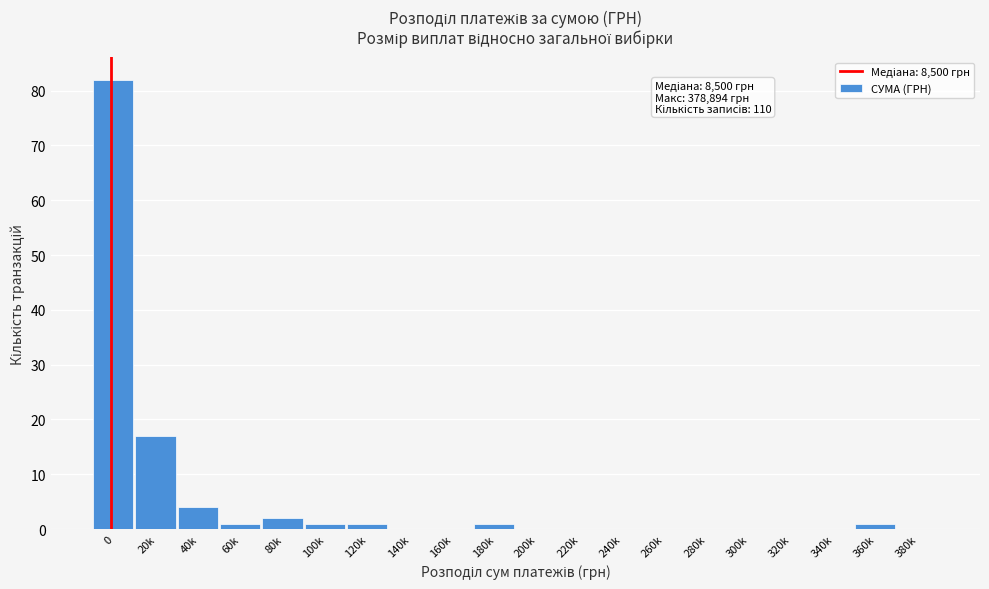

Reading left to right, what are all the values shown in this chart?

0=82	20k=17	40k=4	60k=1	80k=2	100k=1	120k=1	140k=0	160k=0	180k=1	200k=0	220k=0	240k=0	260k=0	280k=0	300k=0	320k=0	340k=0	360k=1	380k=0